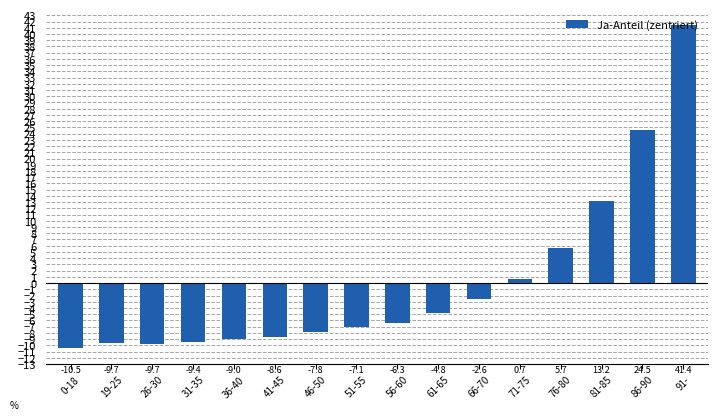

What is the change in value from 81-85 to 86-90?

+11.3